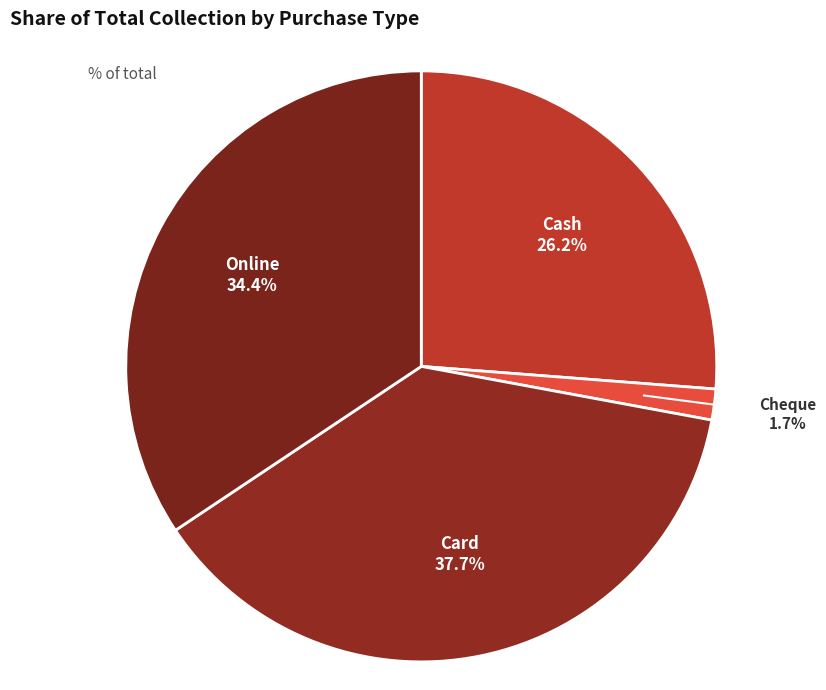

What percentage is the Cheque slice, to the nearest percent?

2%